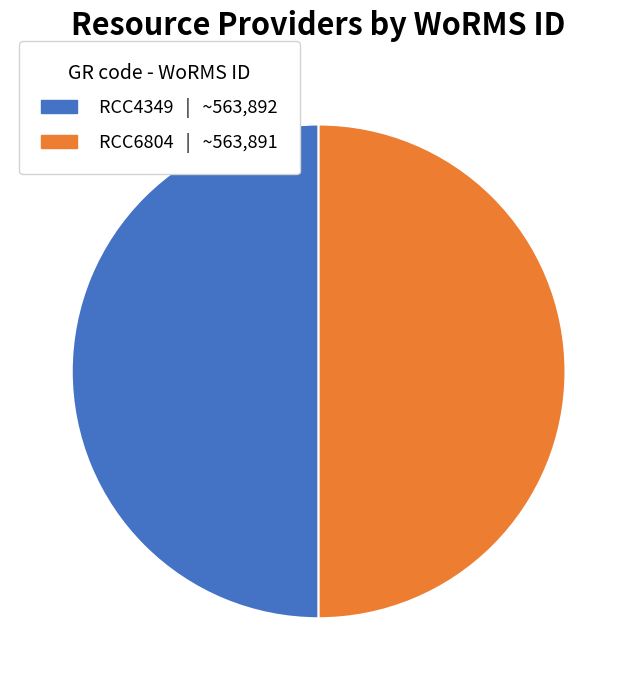

How many slices are in this pie chart?

2